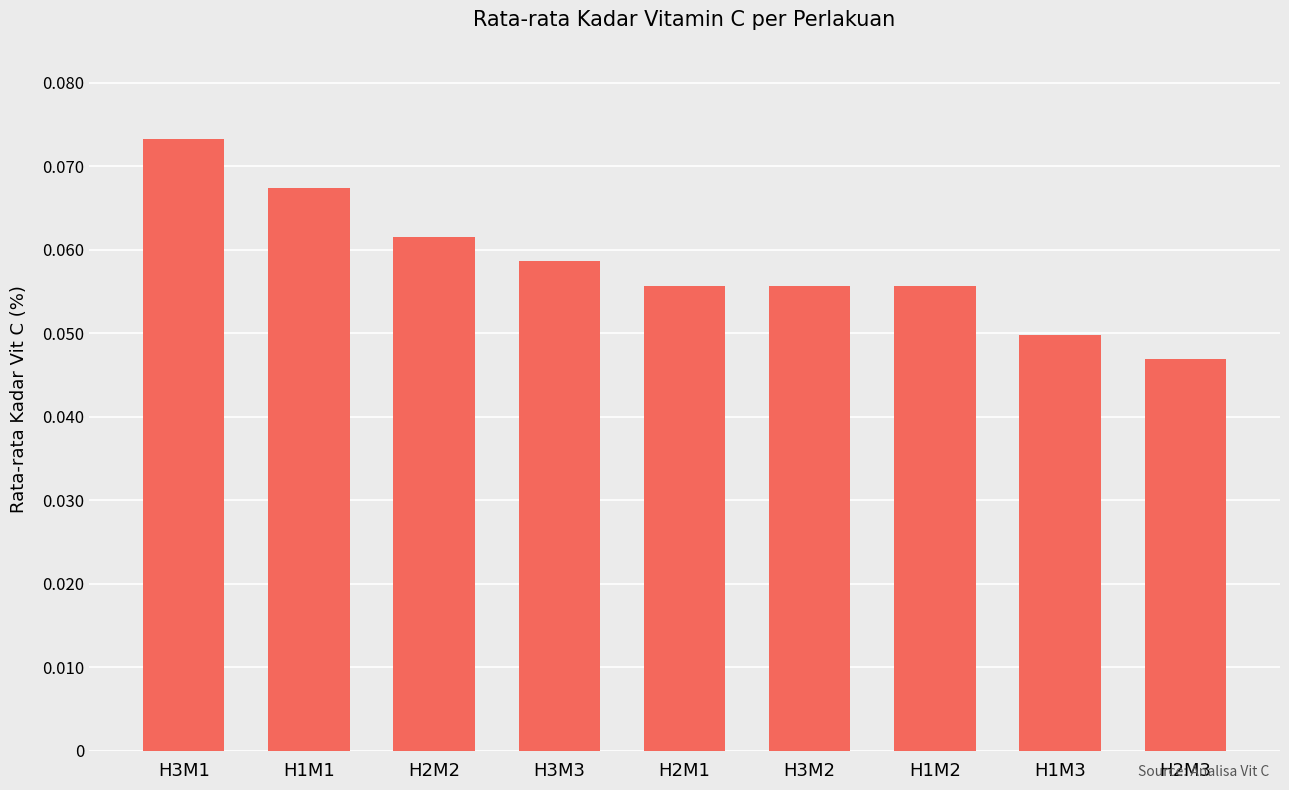

Which label corresponds to the smallest value in the chart?

H2M3